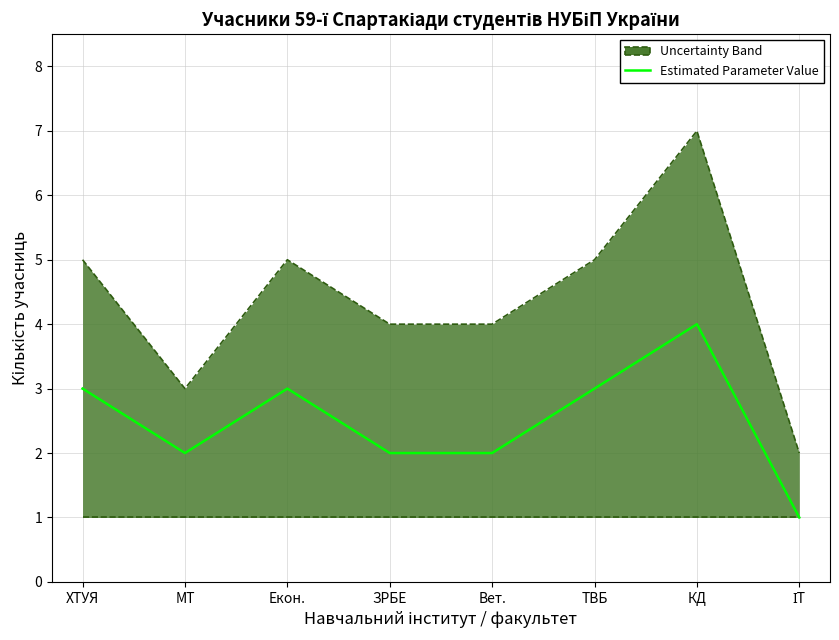

How many categories are shown in the chart?

8